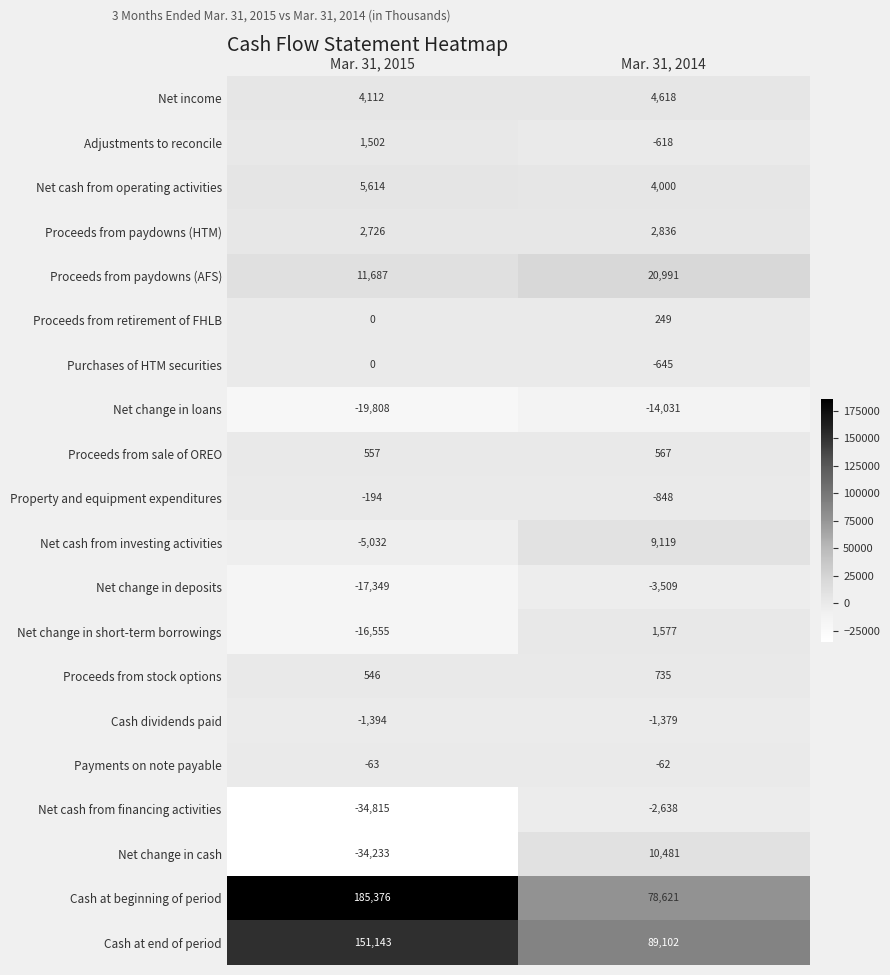

What is the difference between the highest and lowest values at Mar. 31, 2014?

103133